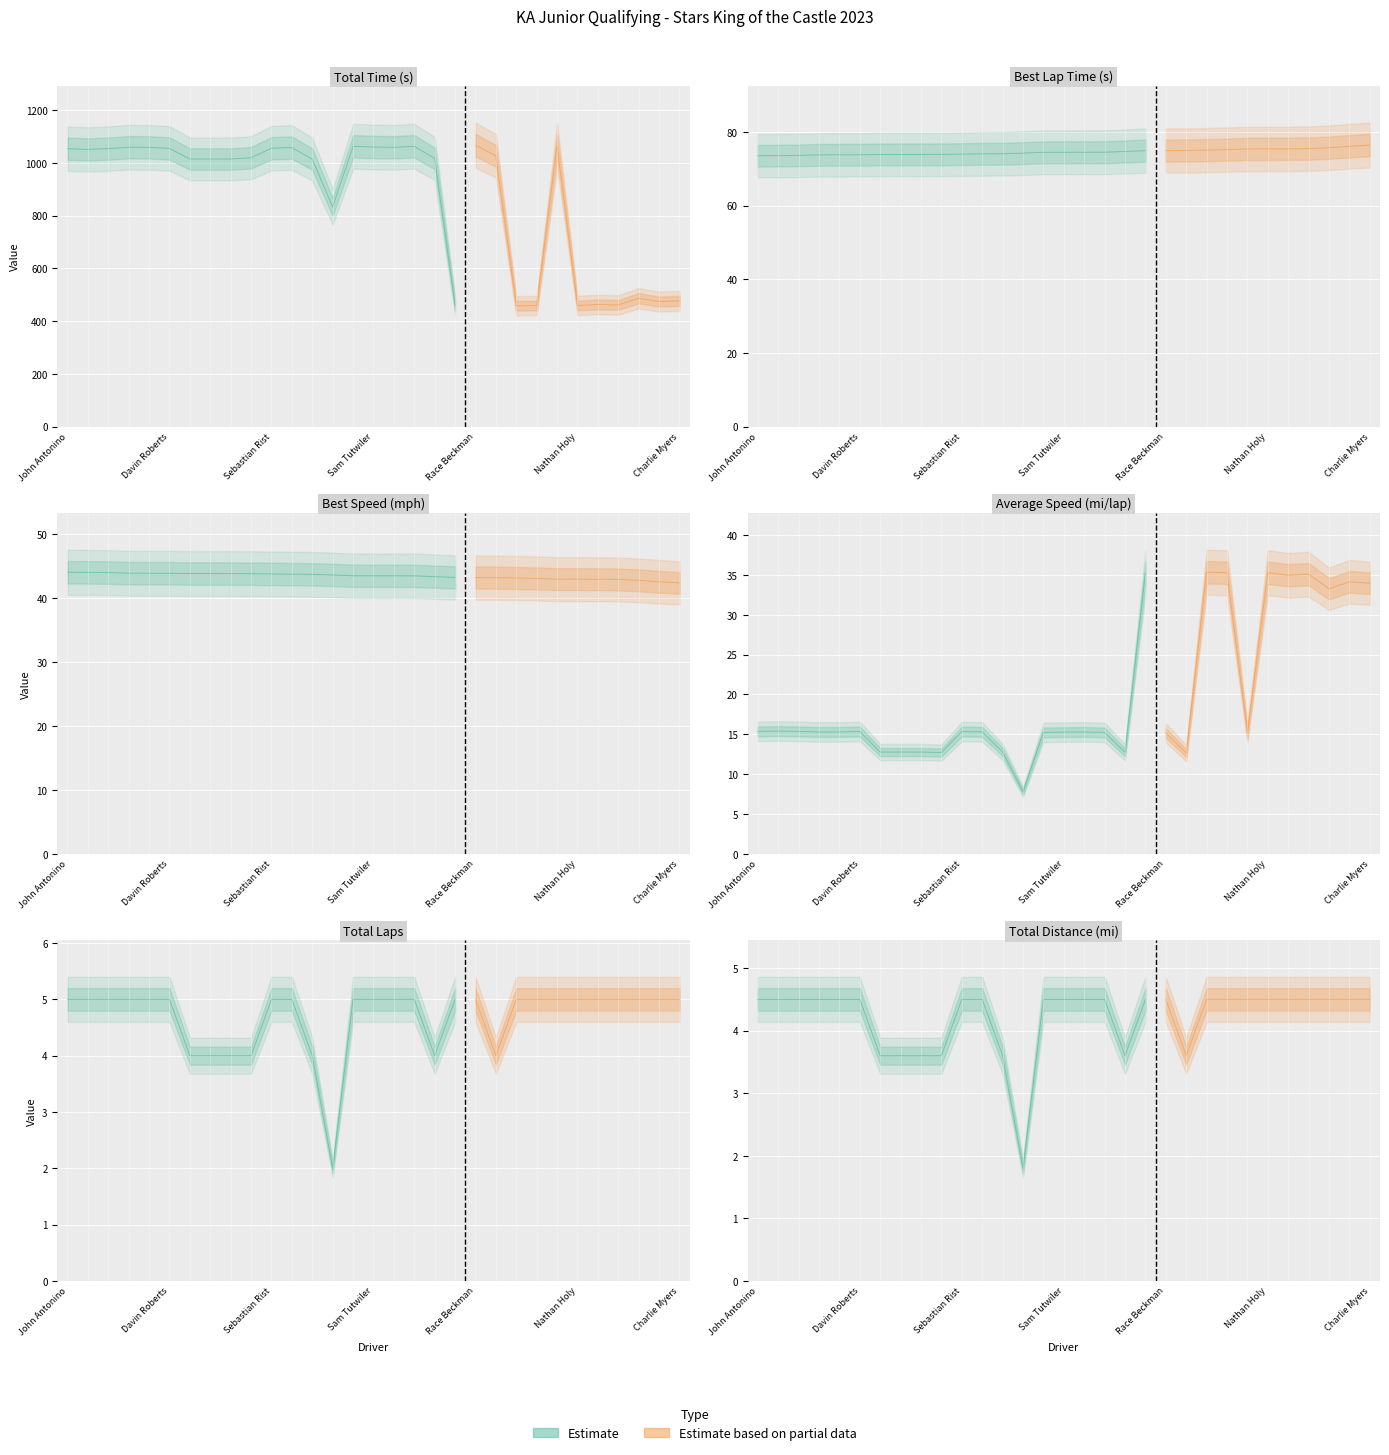

How many data points does each series have?

31